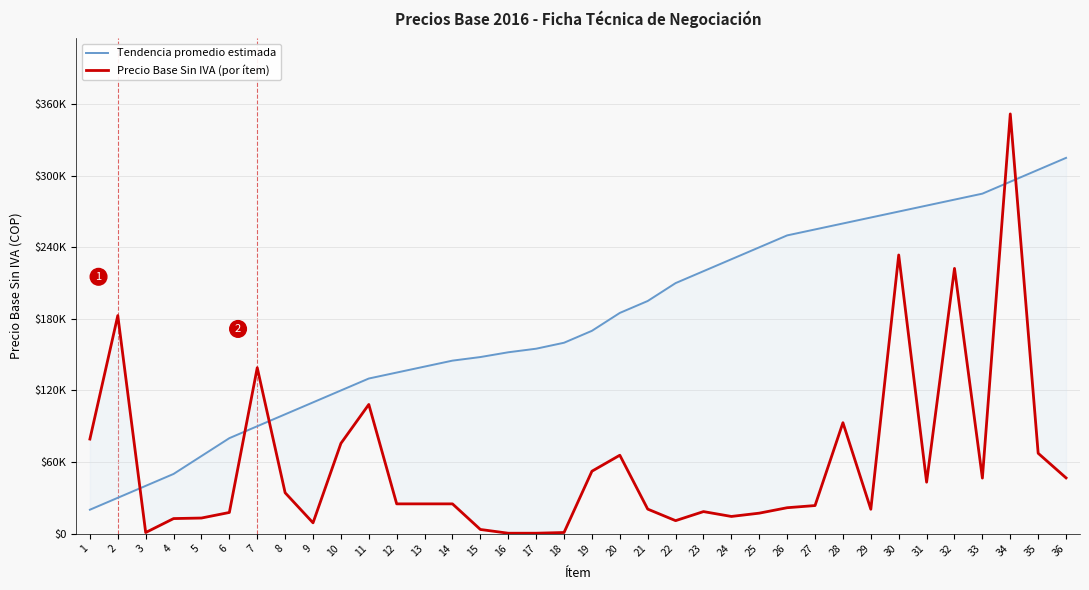

The Precio Base Sin IVA (por ítem) series shows 876.4 at 3. True or false?

True